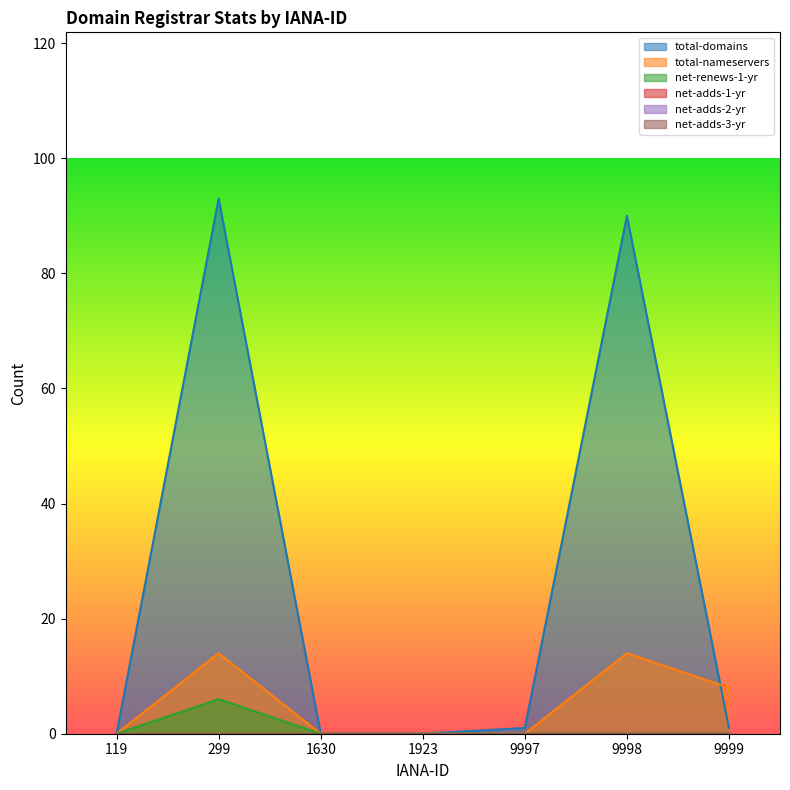

Rank the series by their maximum value, from lowest to highest.

net-renews-1-yr, total-nameservers, total-domains